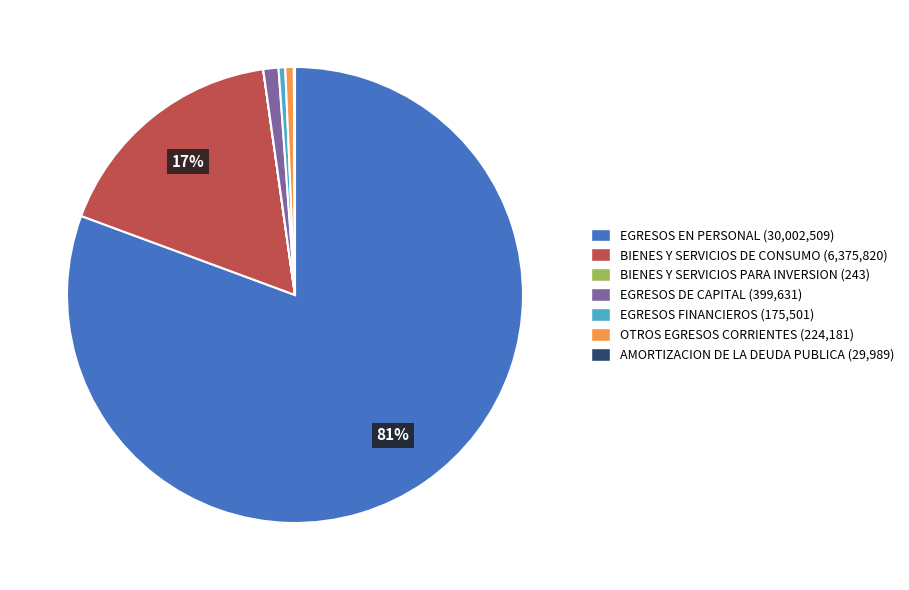

What percentage is the OTROS EGRESOS CORRIENTES slice, to the nearest percent?

1%